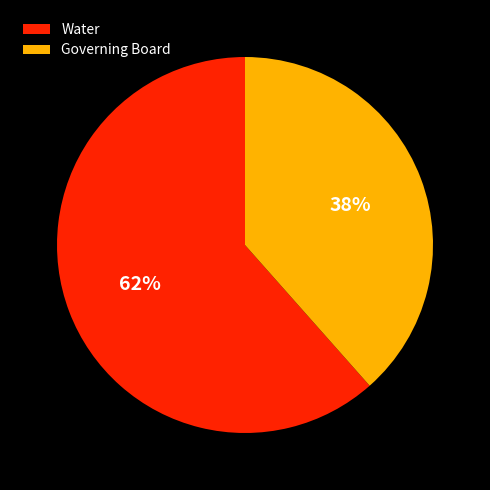

What is the largest slice in the pie chart?

Water